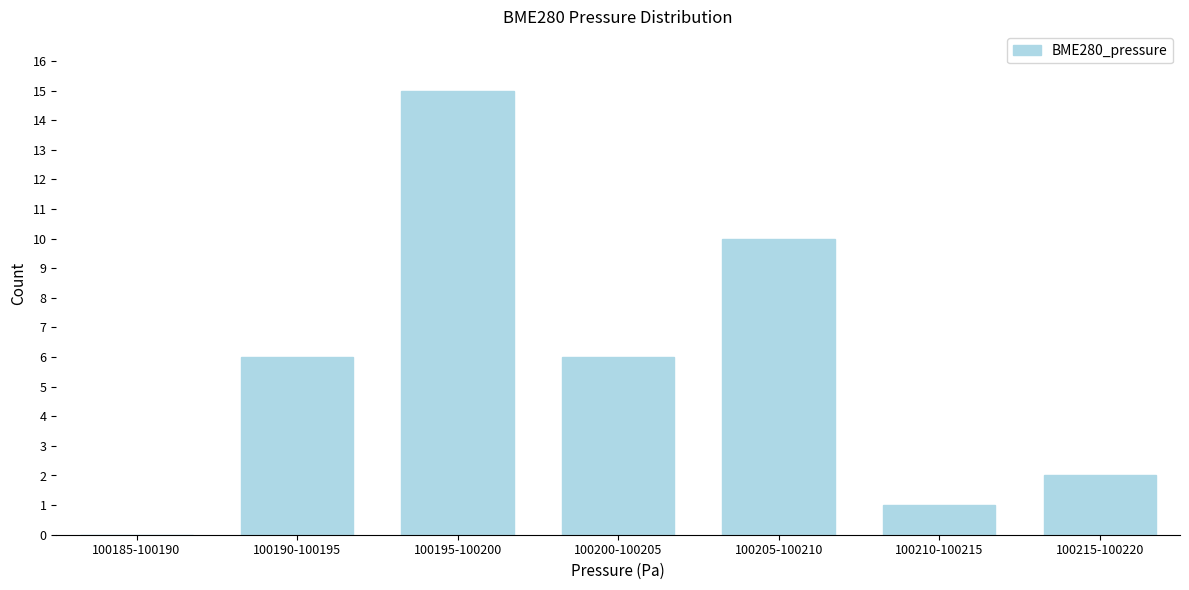

Reading right to left, list all the values displayed in this chart.

100215-100220=2	100210-100215=1	100205-100210=10	100200-100205=6	100195-100200=15	100190-100195=6	100185-100190=0